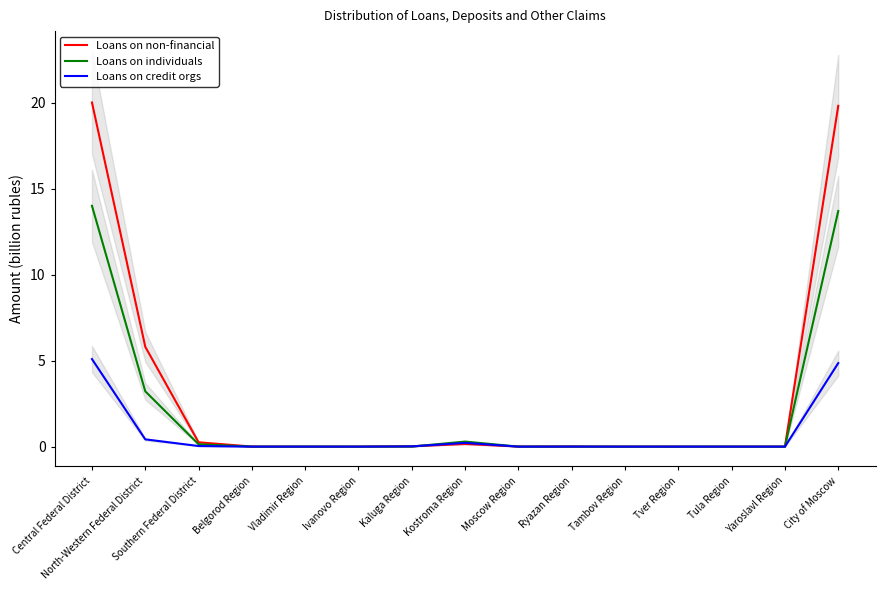

Which series has the largest total across all categories?

Loans and other claims on non-financial